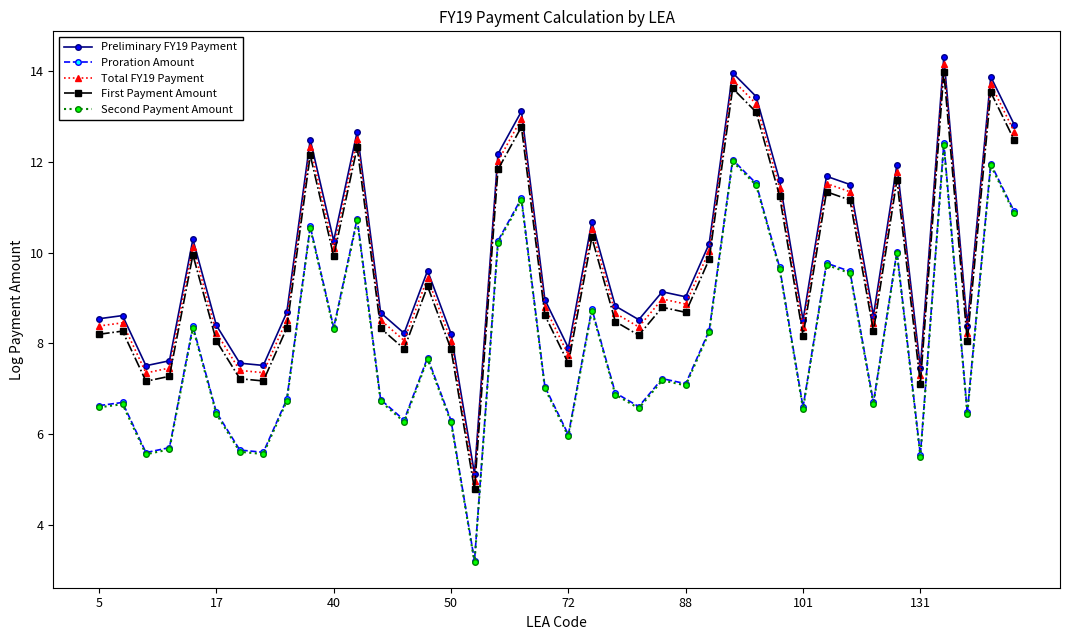

Which series has the largest range (max minus min)?

Proration Amount